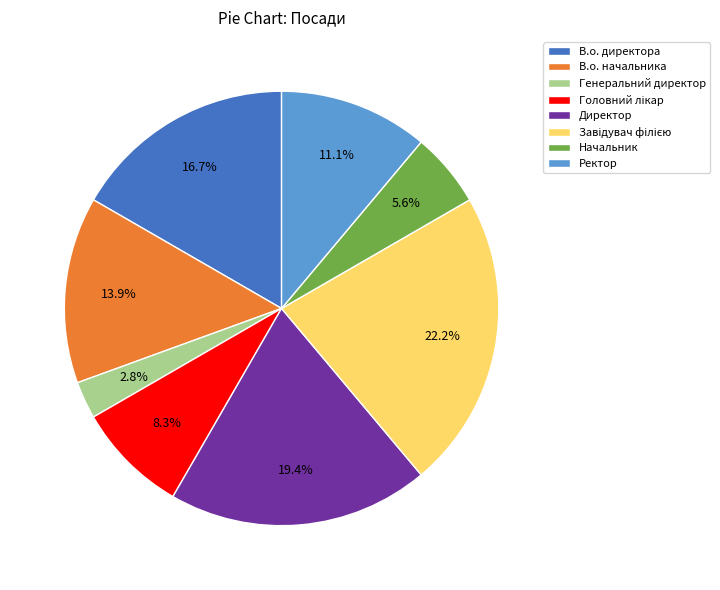

Which category has the smallest portion of the pie?

Генеральний директор